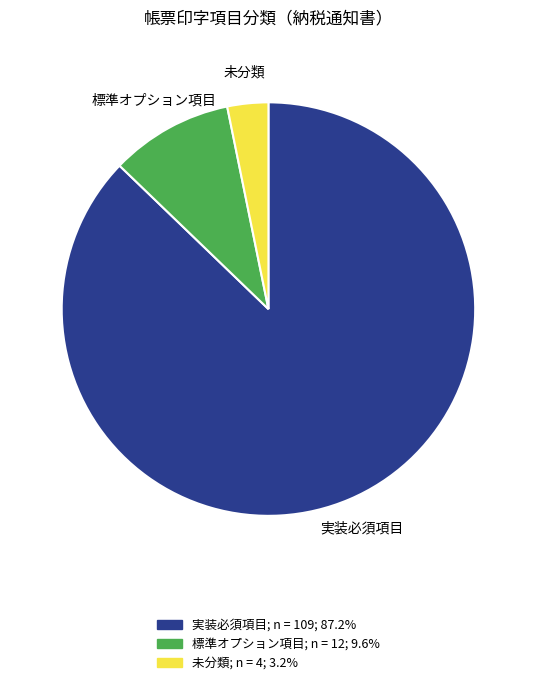

Is there any slice that represents more than half of the pie?

Yes